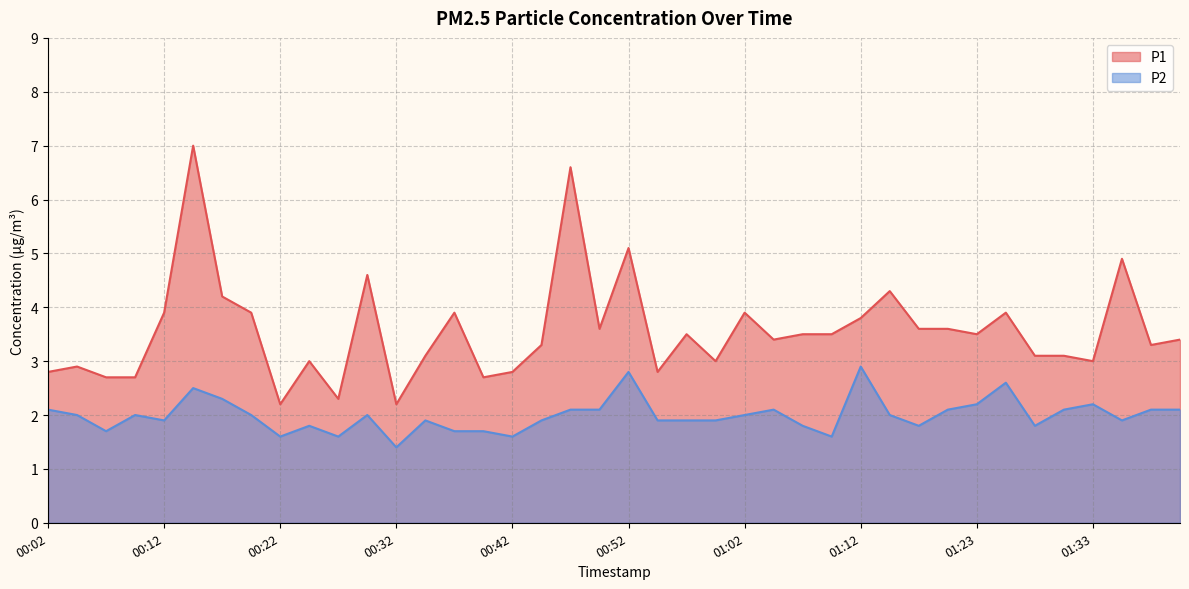

List the series in order of their overall mean, lowest first.

P2, P1